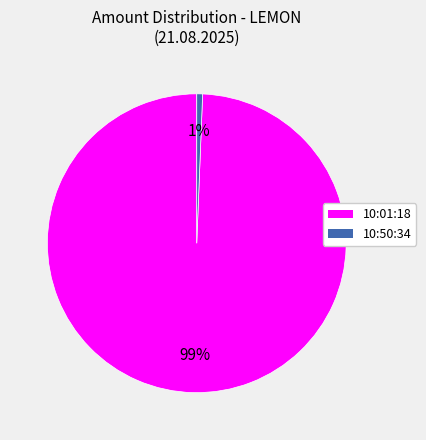

Is it true that 10:01:18 is 99% of the pie?

True